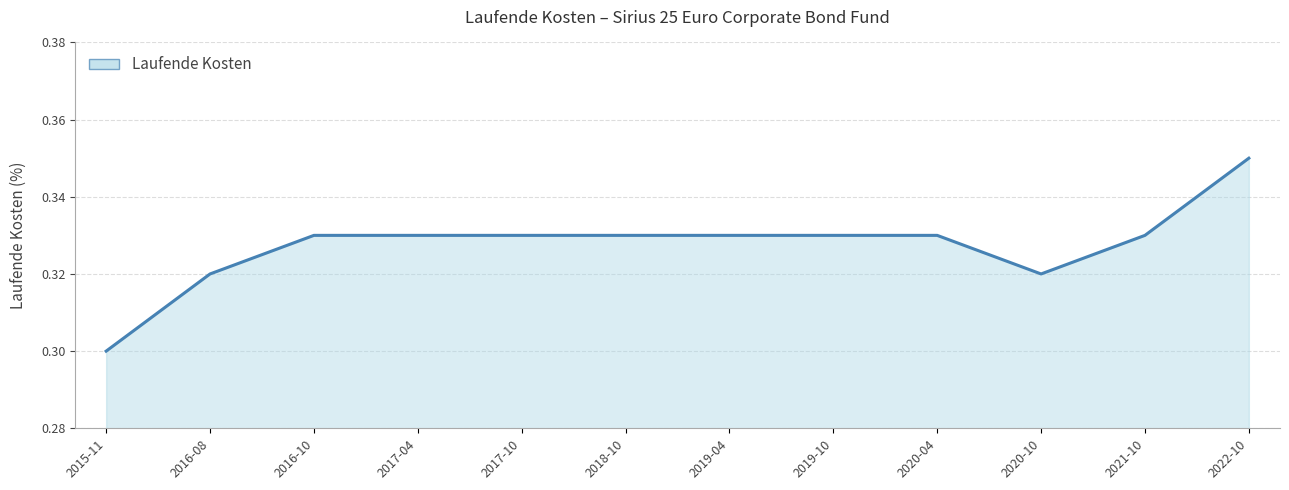

At which label is the value closest to 0?

2015-11